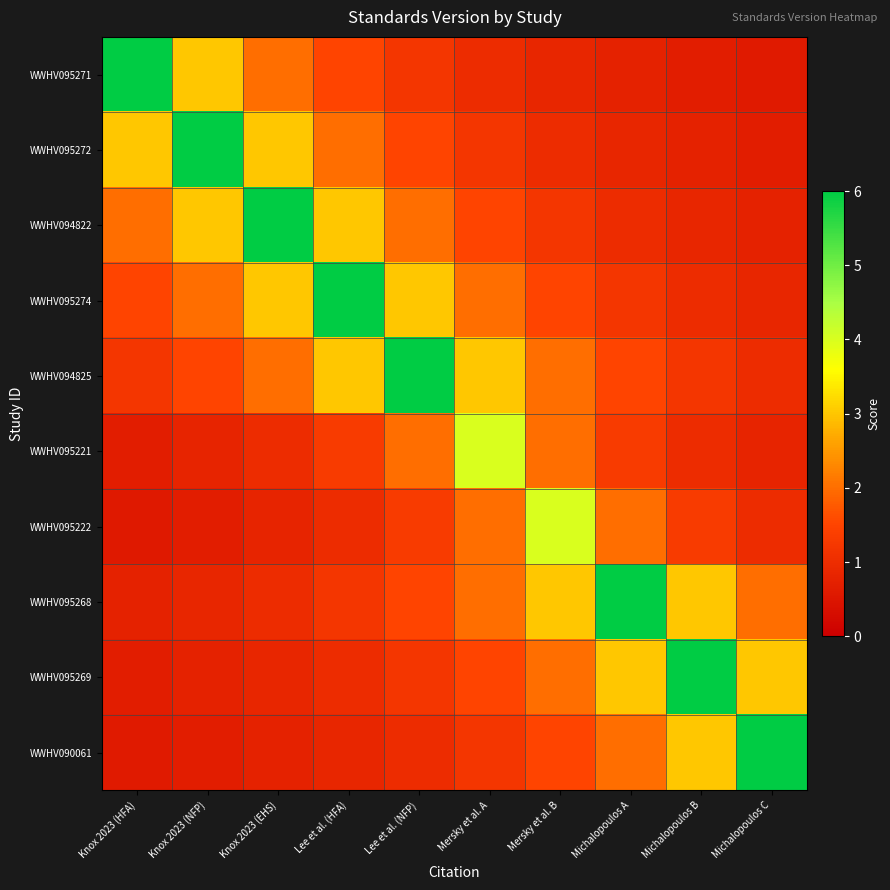

At which category is the sum across all series the highest?

Lee et al. (HFA)